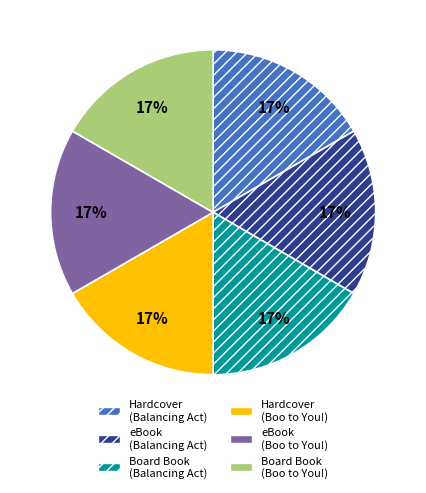

Is it true that Board Book (Balancing Act) is 5% of the pie?

False